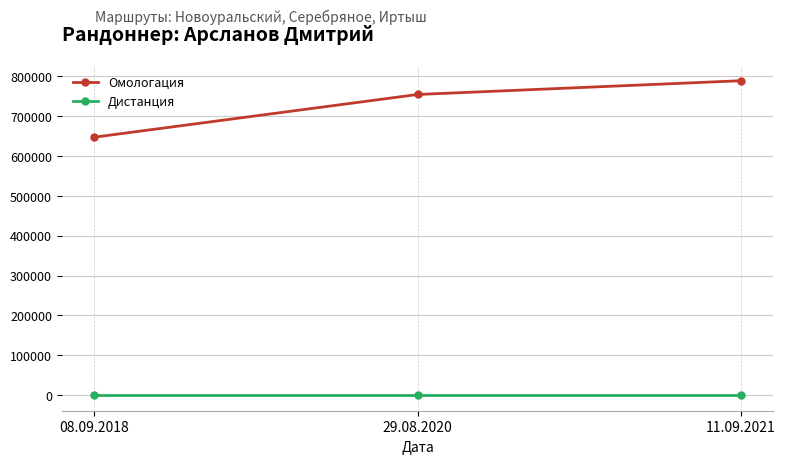

At which category is the sum across all series the highest?

11.09.2021